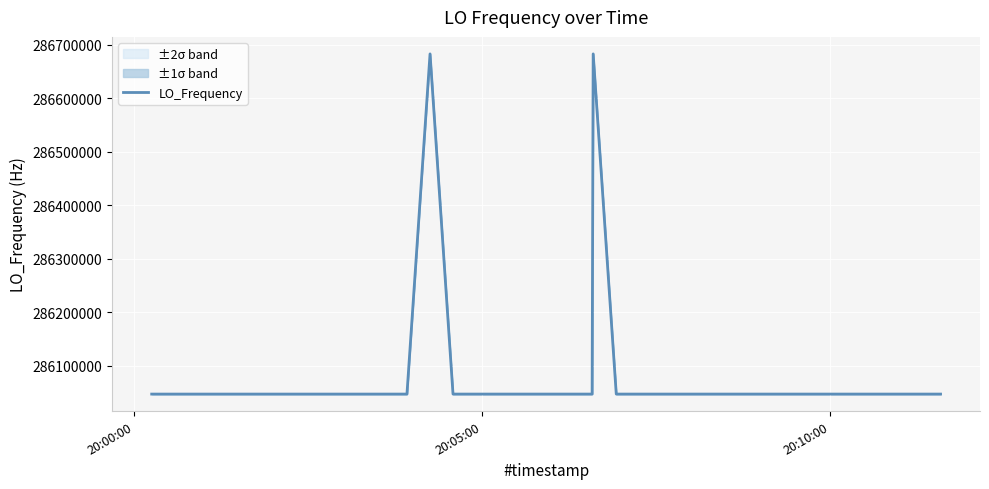

What is the maximum value for LO_Frequency?

286682704.3